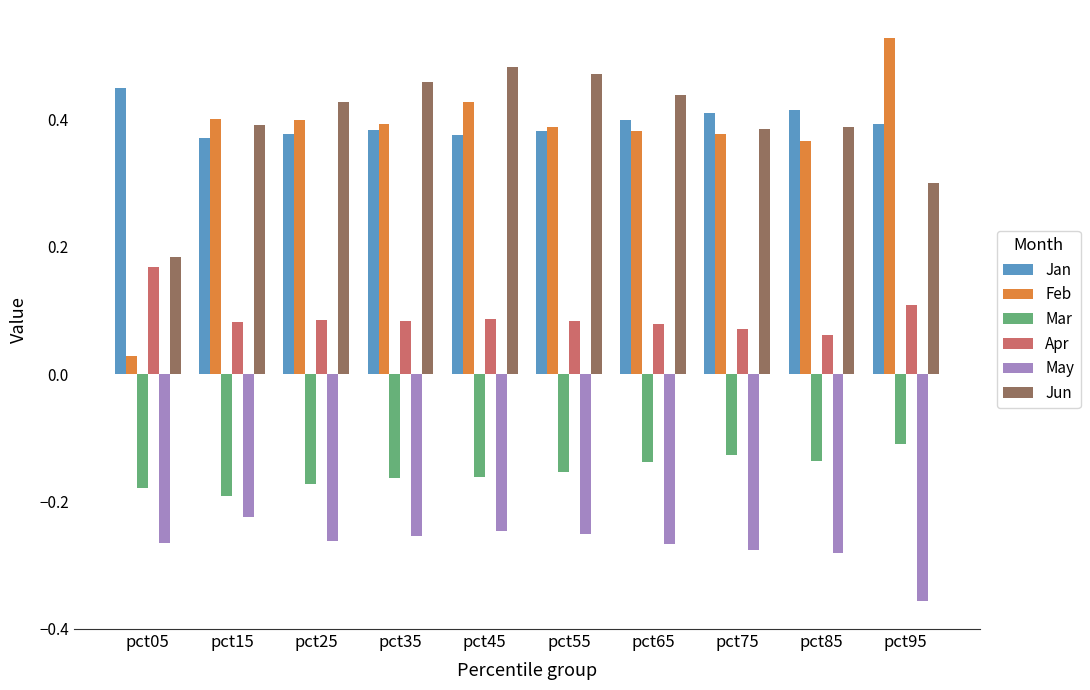

Rank the series at pct95 from lowest to highest value.

May, Mar, Apr, Jun, Jan, Feb